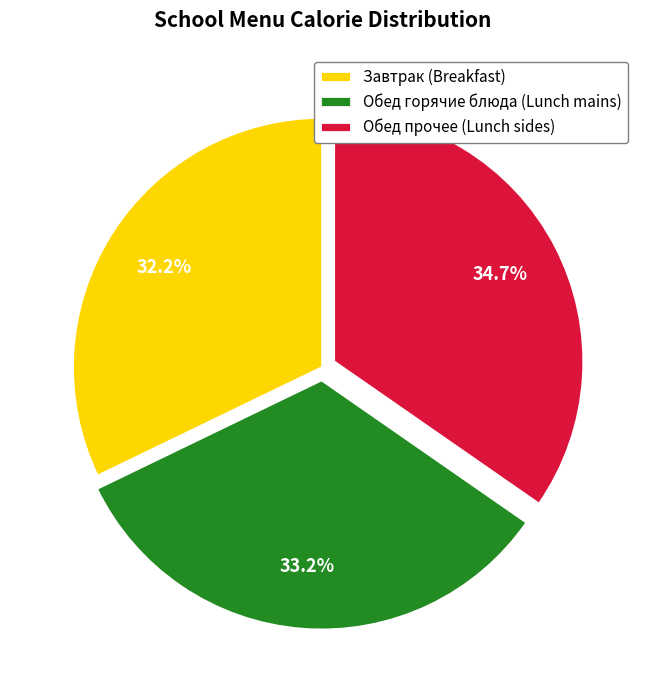

Which has a higher value, Обед прочее (Lunch sides) or Завтрак (Breakfast)?

Обед прочее (Lunch sides)